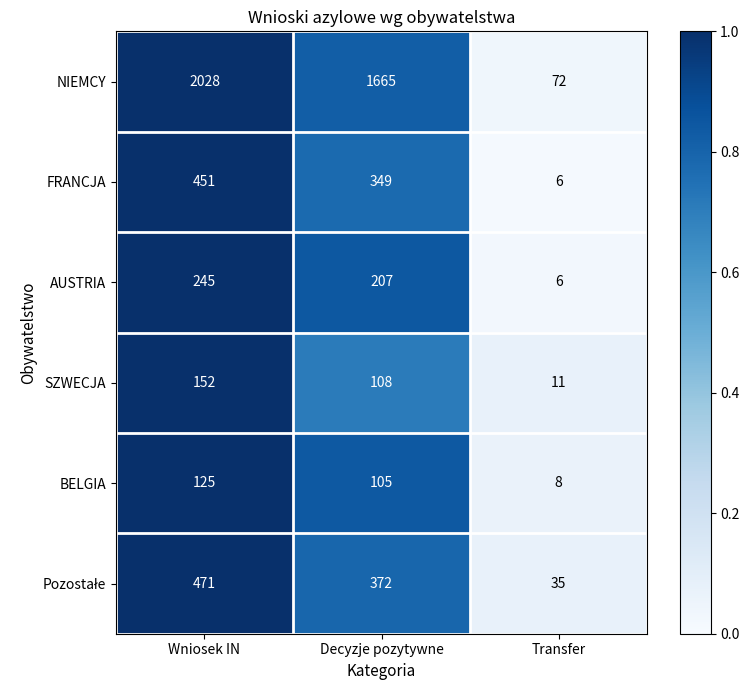

List the labels in order of BELGIA value, largest first.

Wniosek IN, Decyzje pozytywne, Transfer